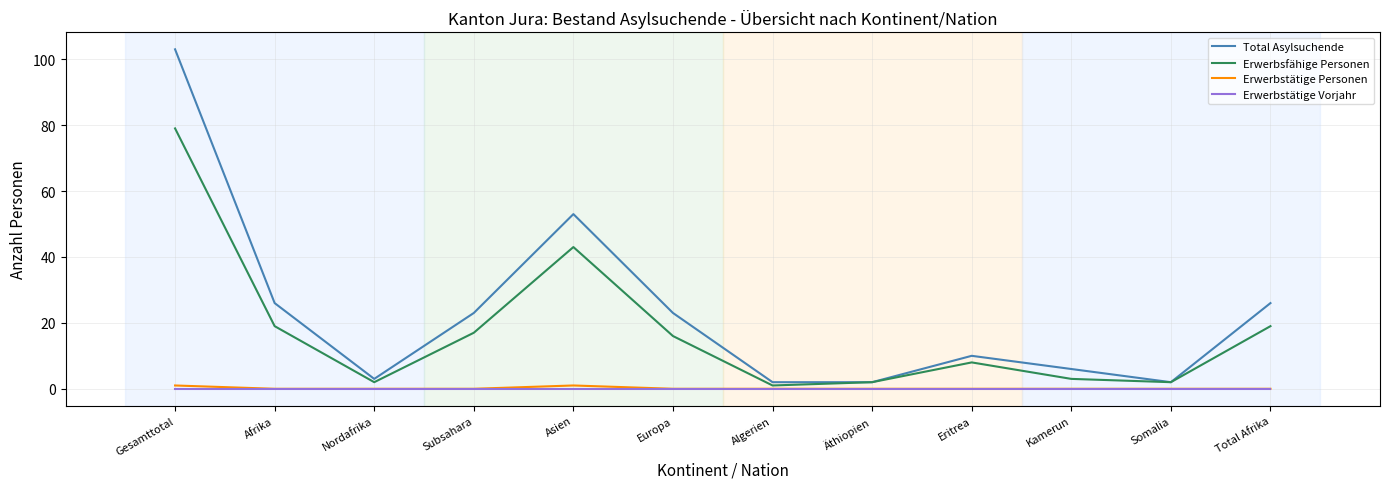

What is the total value across all series at Total Afrika?

45